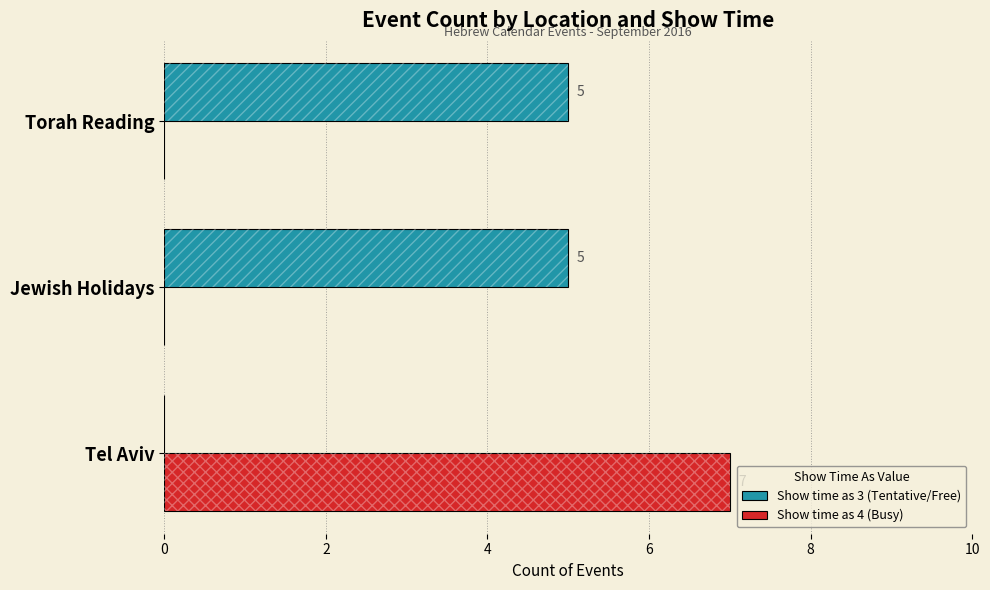

Which series changed the most between Tel Aviv and Jewish Holidays?

Show time as 4